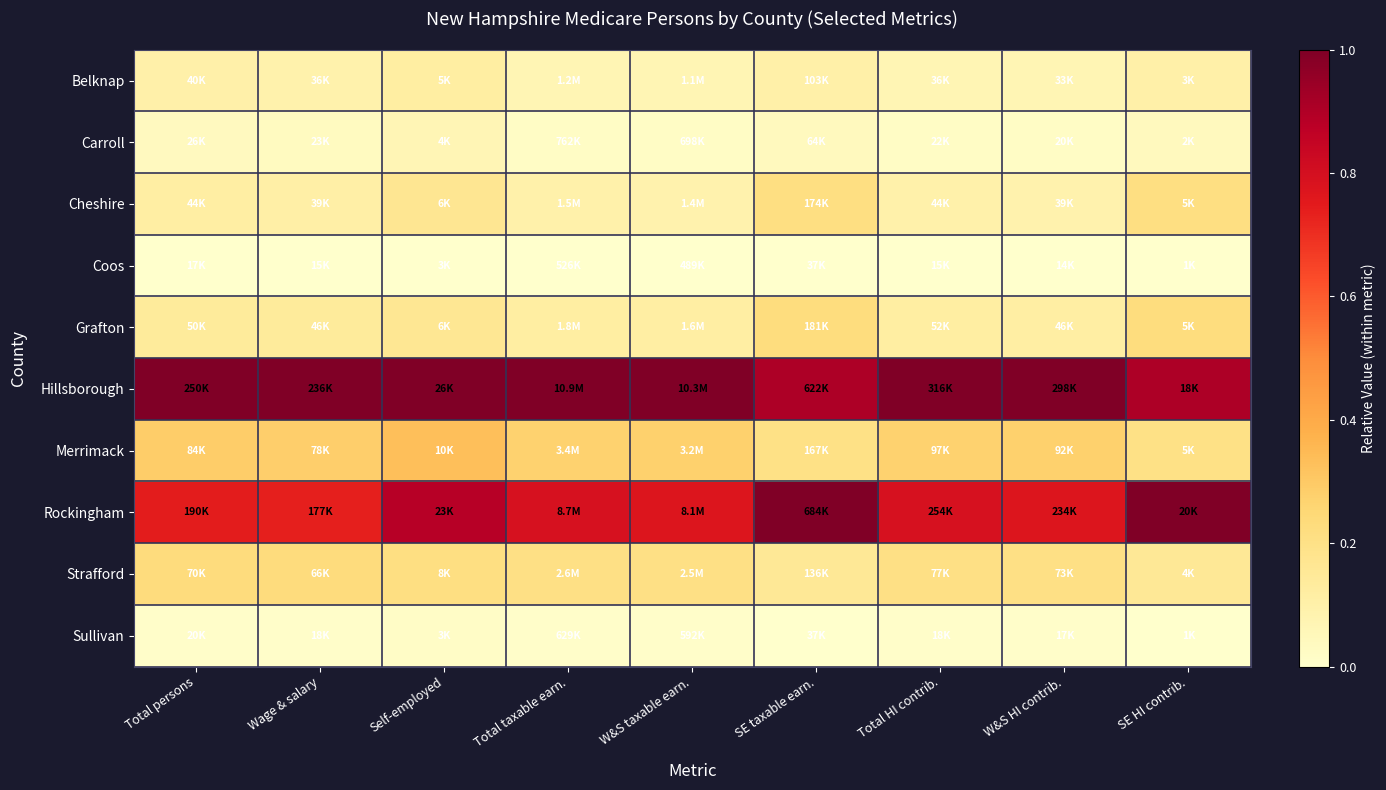

How many distinct data groups are displayed?

10